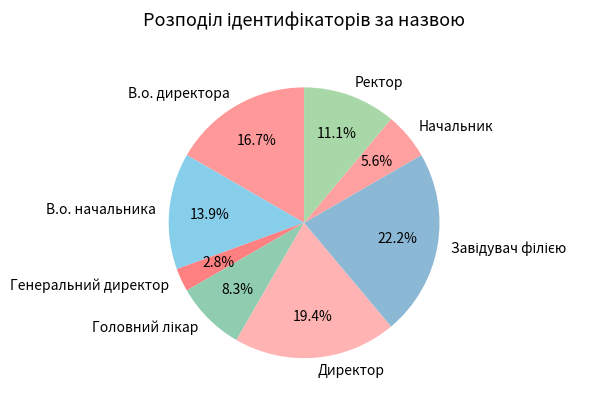

Between Начальник and Генеральний директор, which is larger?

Начальник